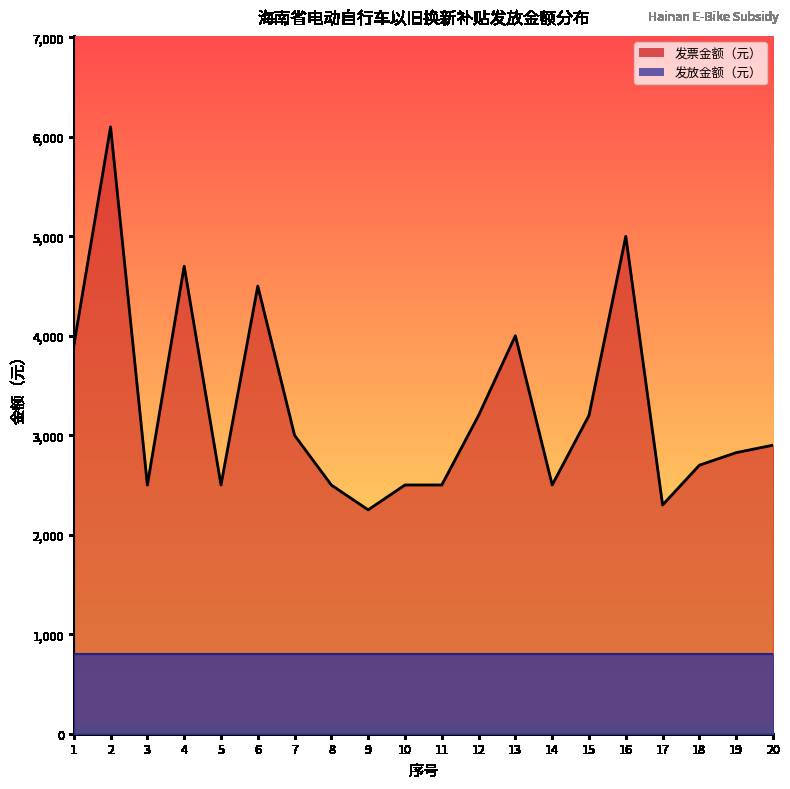

At which category does the data reach its first local valley?

3